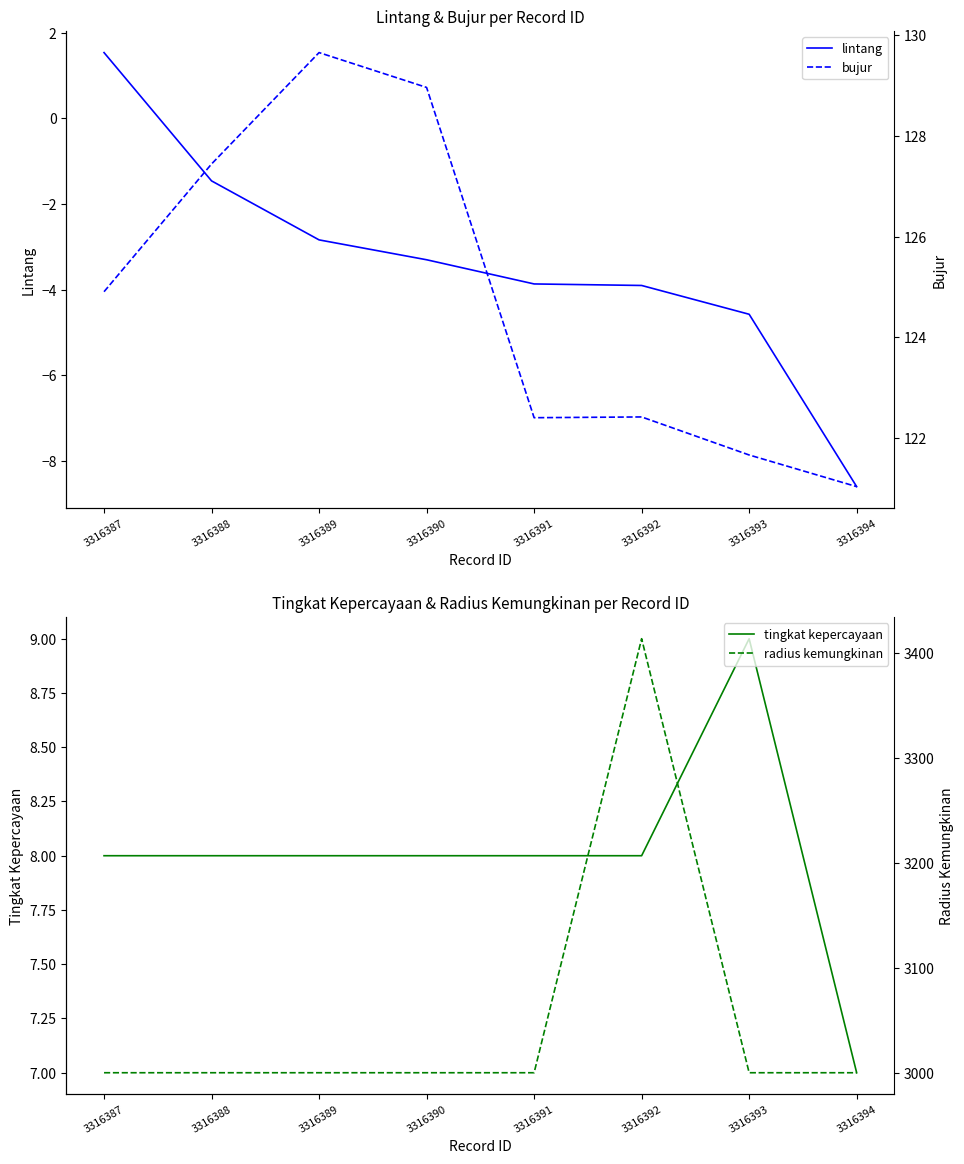

The value of lintang at 3316389 is -4.5. True or false?

False